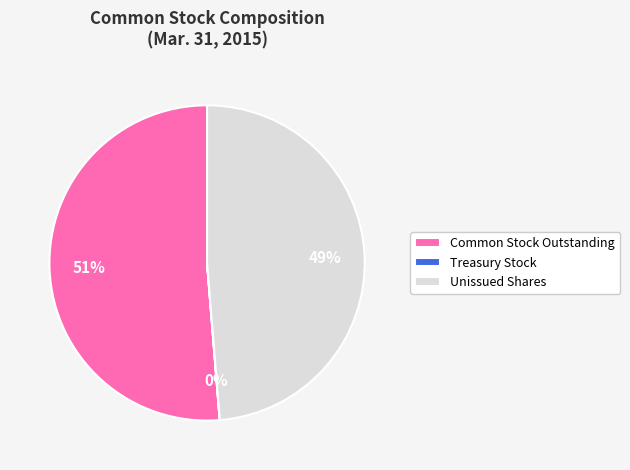

Is it true that Unissued Shares is 35% of the pie?

False